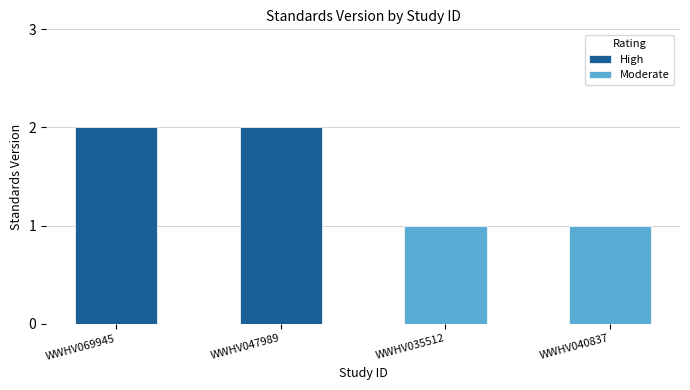

Reading left to right, what are all the values shown in this chart?

2	2	1	1